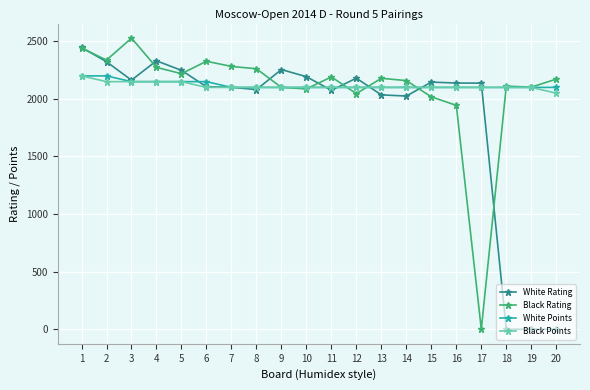

Which series changed the most between 8 and 16?

Black Rating